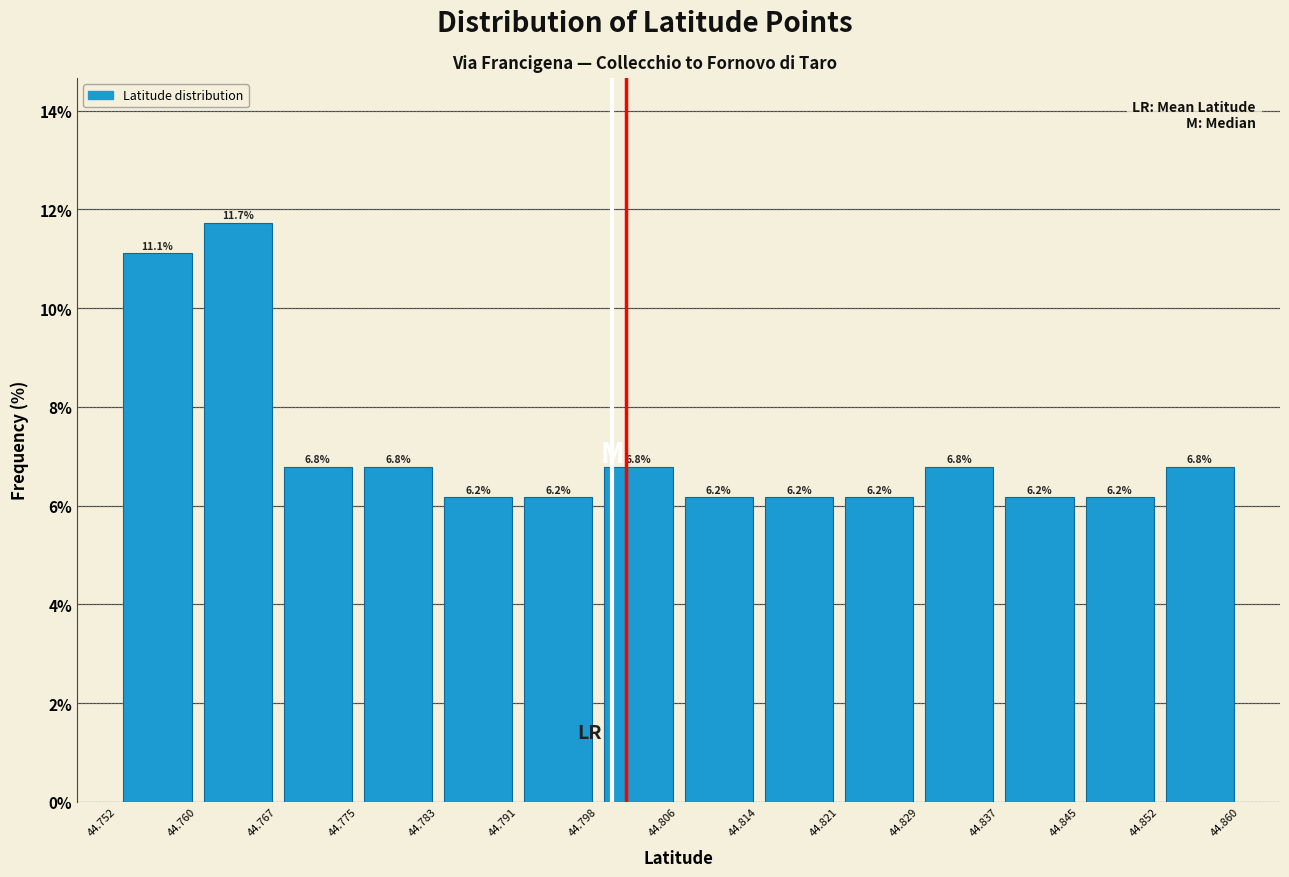

Over which range of the x-axis is the bar tallest?

44.760 to 44.767